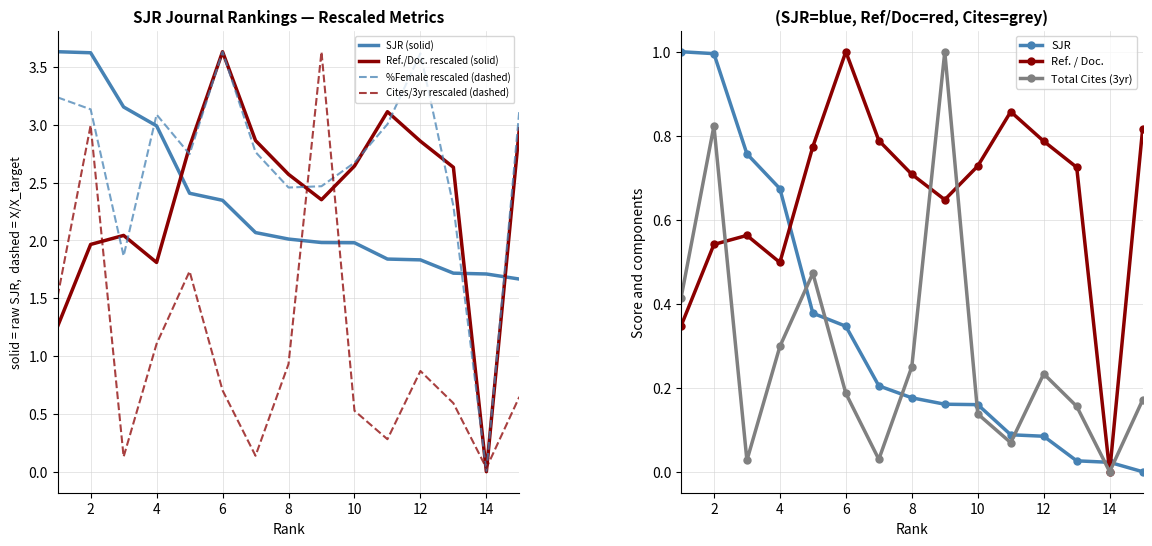

At how many categories does at least one series exceed 1?

15